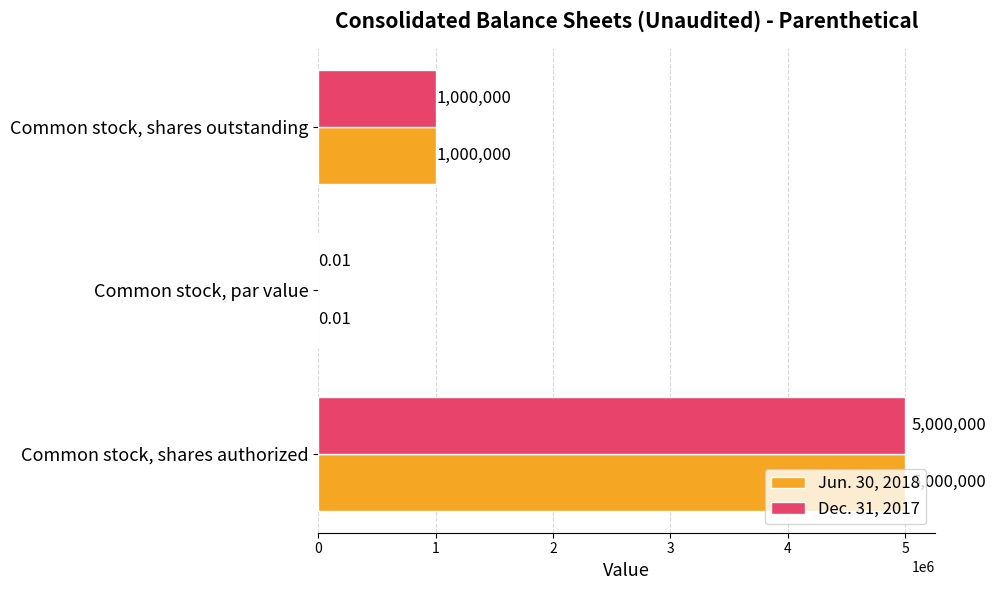

What is the sum of the Jun. 30, 2018 values at Common stock, par value and Common stock, shares outstanding?

1000000.0